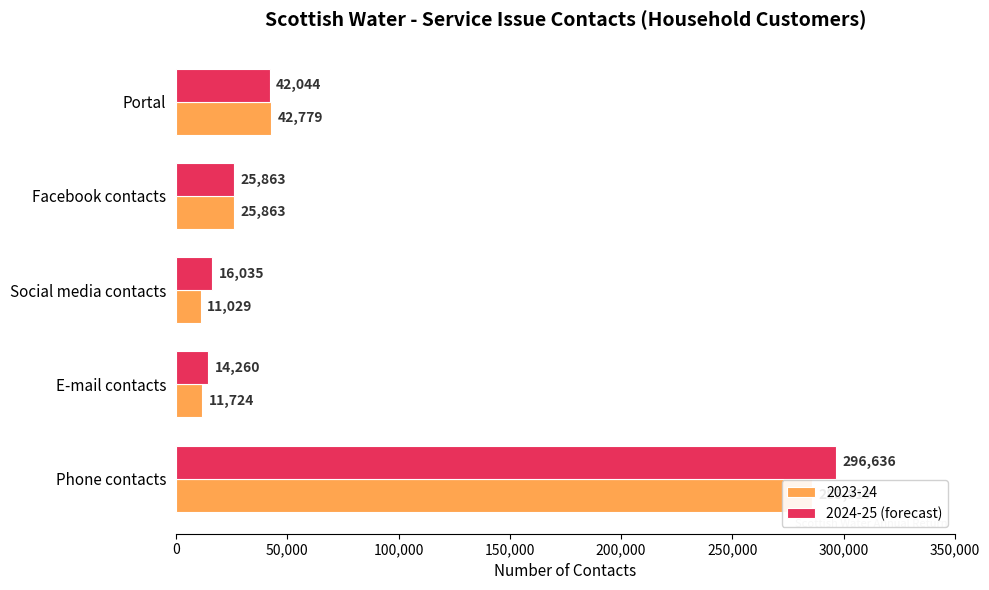

Is it true that the value at 0 is 447737?

False